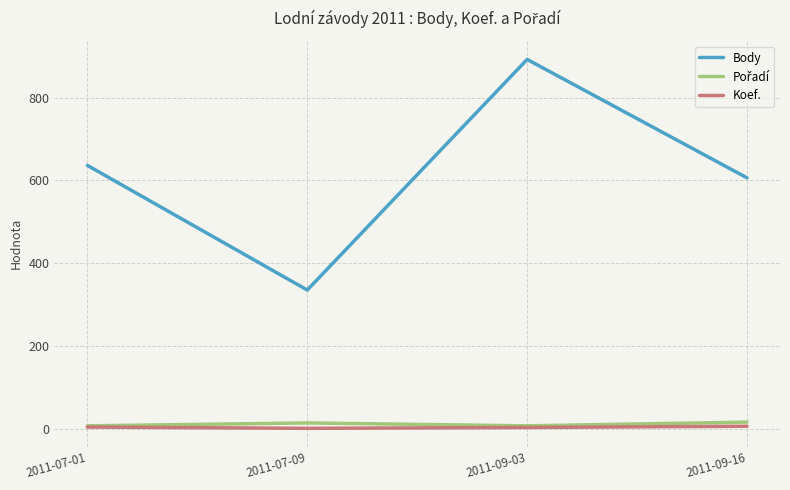

What is the maximum value shown in the chart?

892